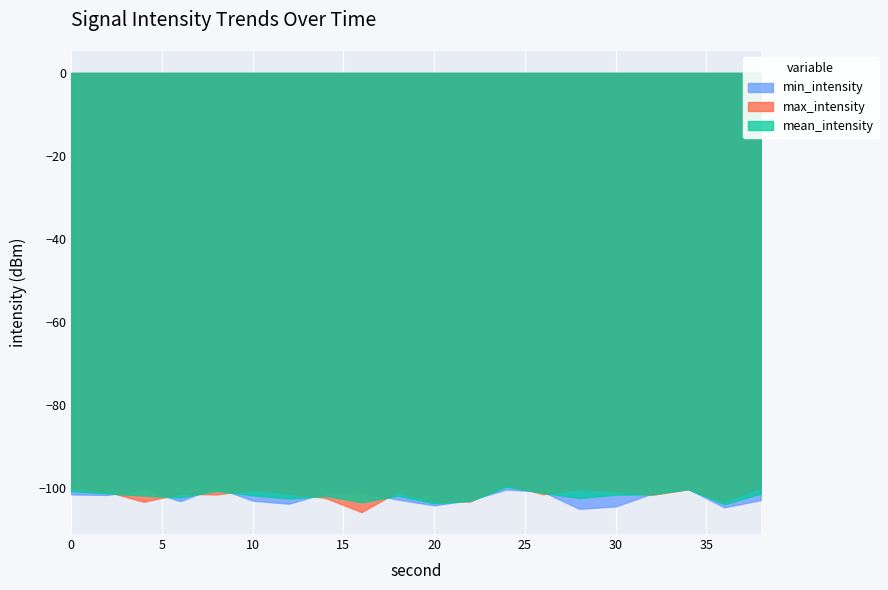

Which series has the largest total across all categories?

max_intensity